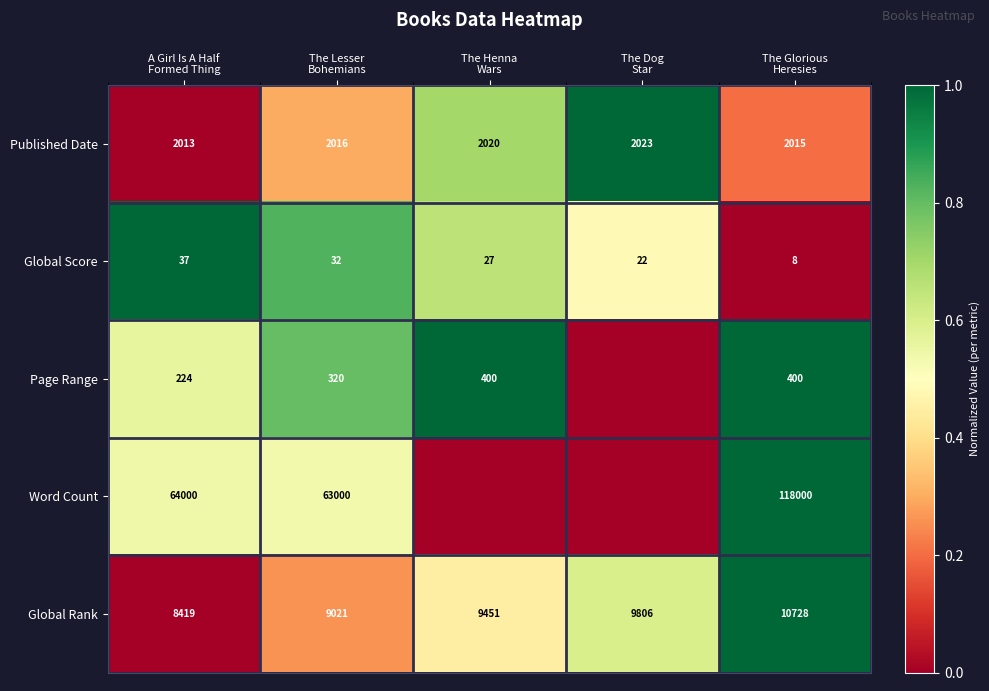

What is the difference between the maximum and minimum values in the Published Date series?

10